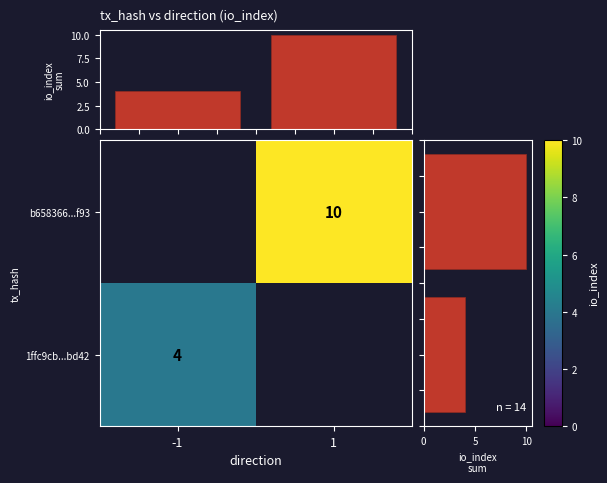

The value of 1ffc9cb...bd42 at -1 is 5. True or false?

False